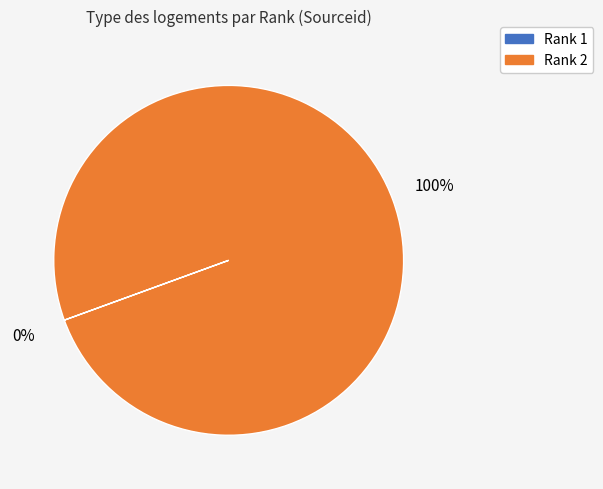

To the nearest percent, what is the average slice percentage?

50%